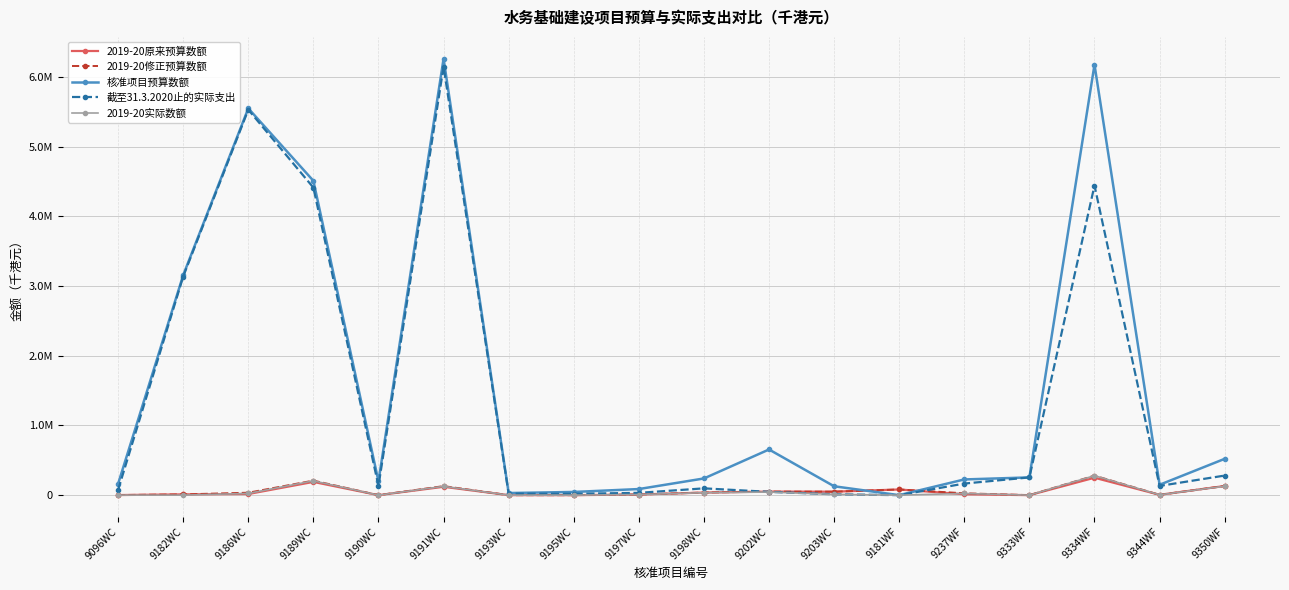

Reading left to right, what are all the values shown in this chart?

2019-20原来预算数额: 9096WC=1500	9182WC=11041	9186WC=16342	9189WC=190000	9190WC=100	9191WC=120000	9193WC=100	9195WC=100	9197WC=9300	9198WC=37200	9202WC=51000	9203WC=50000	9181WF=81567	9237WF=13000	9333WF=280	9334WF=250000	9344WF=4800	9350WF=131500
2019-20修正预算数额: 9096WC=1500	9182WC=11041	9186WC=35342	9189WC=209000	9190WC=100	9191WC=130000	9193WC=100	9195WC=100	9197WC=9300	9198WC=37200	9202WC=51000	9203WC=50000	9181WF=81567	9237WF=27000	9333WF=280	9334WF=280245	9344WF=4800	9350WF=131500
核准项目预算数额: 9096WC=162700	9182WC=3156600	9186WC=5550000	9189WC=4510300	9190WC=198400	9191WC=6262400	9193WC=30300	9195WC=46000	9197WC=87700	9198WC=239700	9202WC=655400	9203WC=127500	9181WF=0	9237WF=225500	9333WF=254800	9334WF=6176700	9344WF=149100	9350WF=521300
截至31.3.2020止的实际支出: 9096WC=75914	9182WC=3137374	9186WC=5530597	9189WC=4412654	9190WC=132133	9191WC=6149896	9193WC=21463	9195WC=19768	9197WC=33102	9198WC=97730	9202WC=47397	9203WC=12949	9181WF=0	9237WF=166416	9333WF=254495	9334WF=4442852	9344WF=132567	9350WF=281113
2019-20实际数额: 9096WC=881	9182WC=307	9186WC=24922	9189WC=205410	9190WC=0	9191WC=126335	9193WC=0	9195WC=0	9197WC=8705	9198WC=35408	9202WC=44610	9203WC=11440	9181WF=0	9237WF=24634	9333WF=19	9334WF=279994	9344WF=4753	9350WF=128941